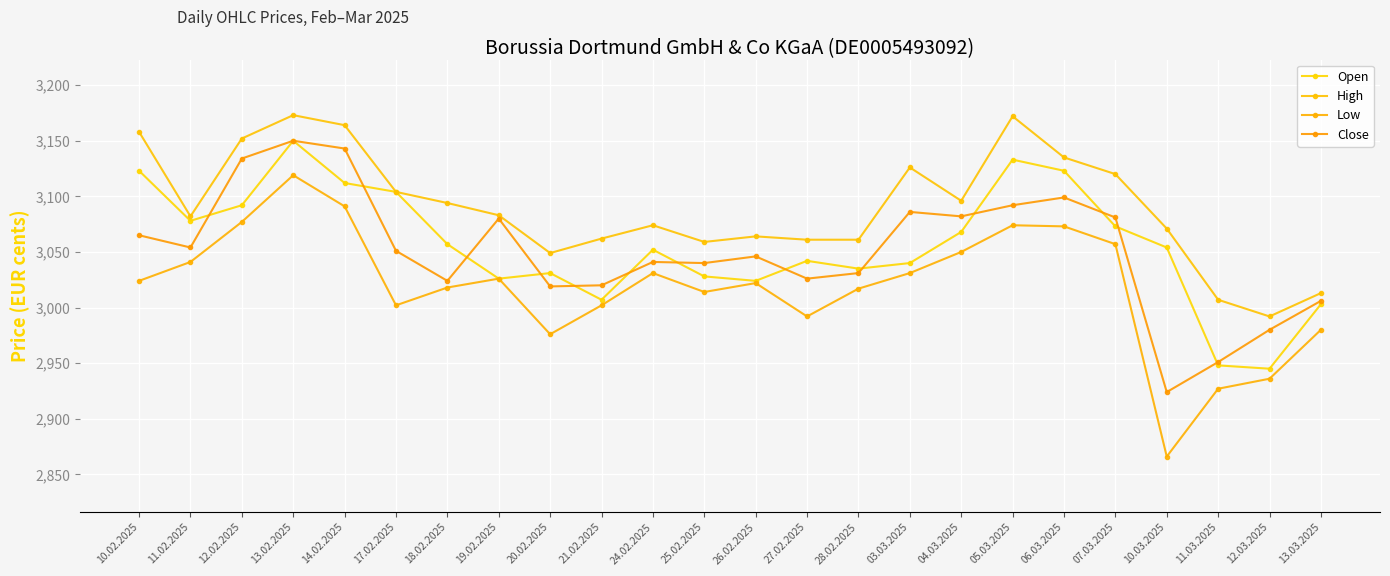

How many categories are shown in the chart?

24